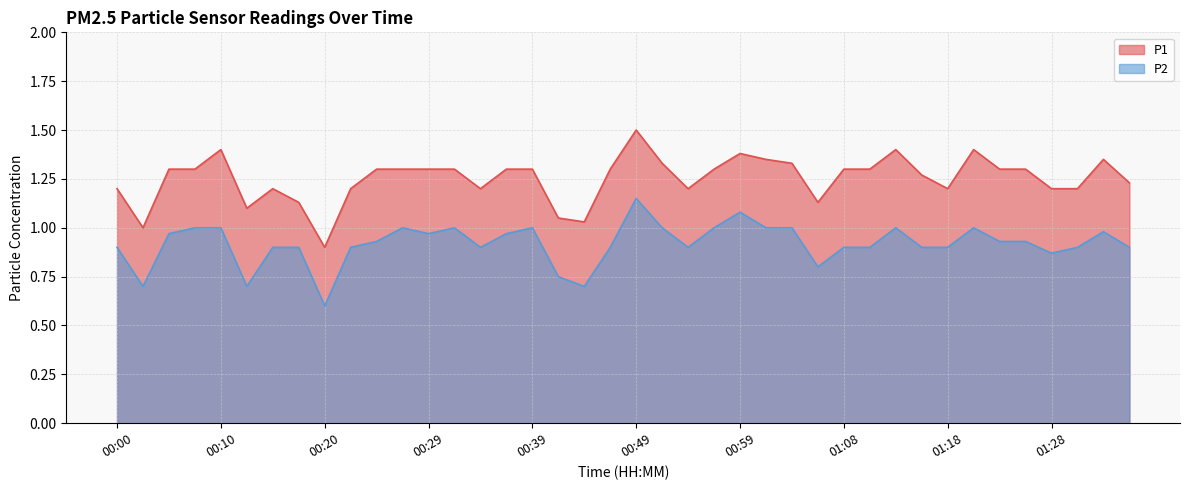

The value of P1 at 00:05 is 2.3. True or false?

False